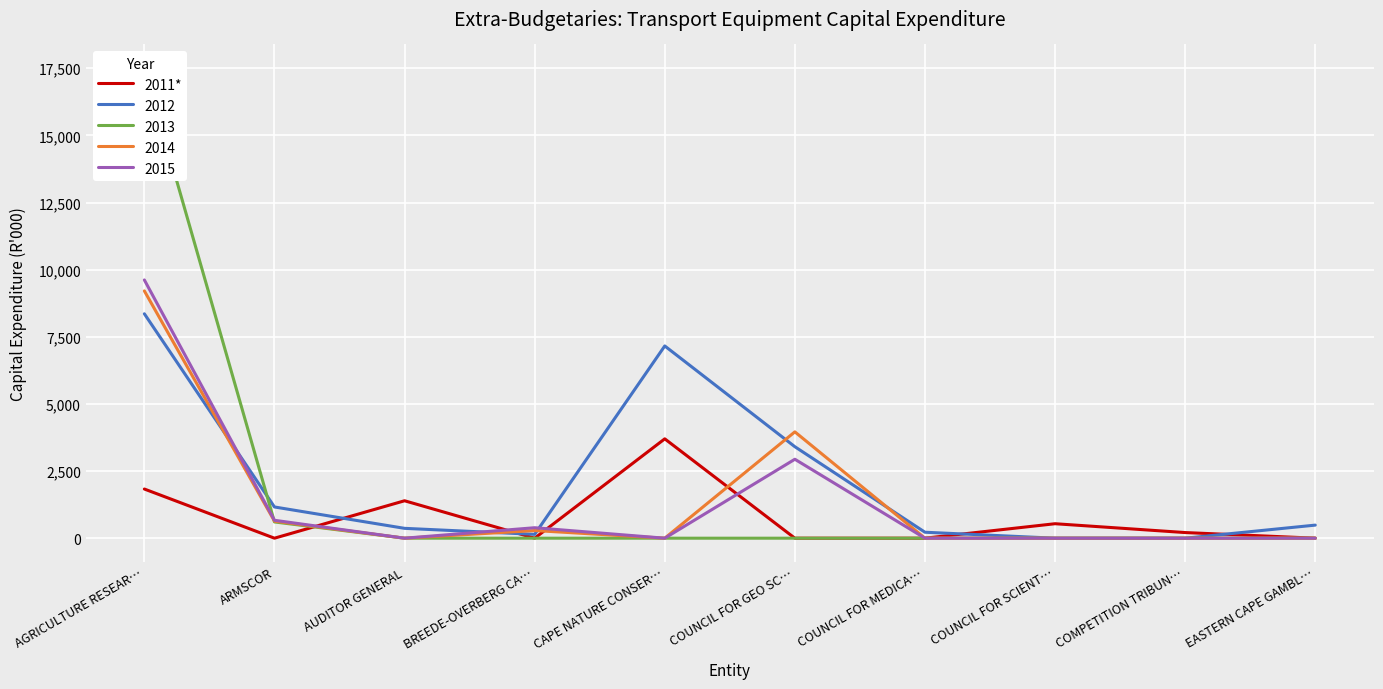

Is it true that the value at COMPETITION TRIBUN… is 80?

False